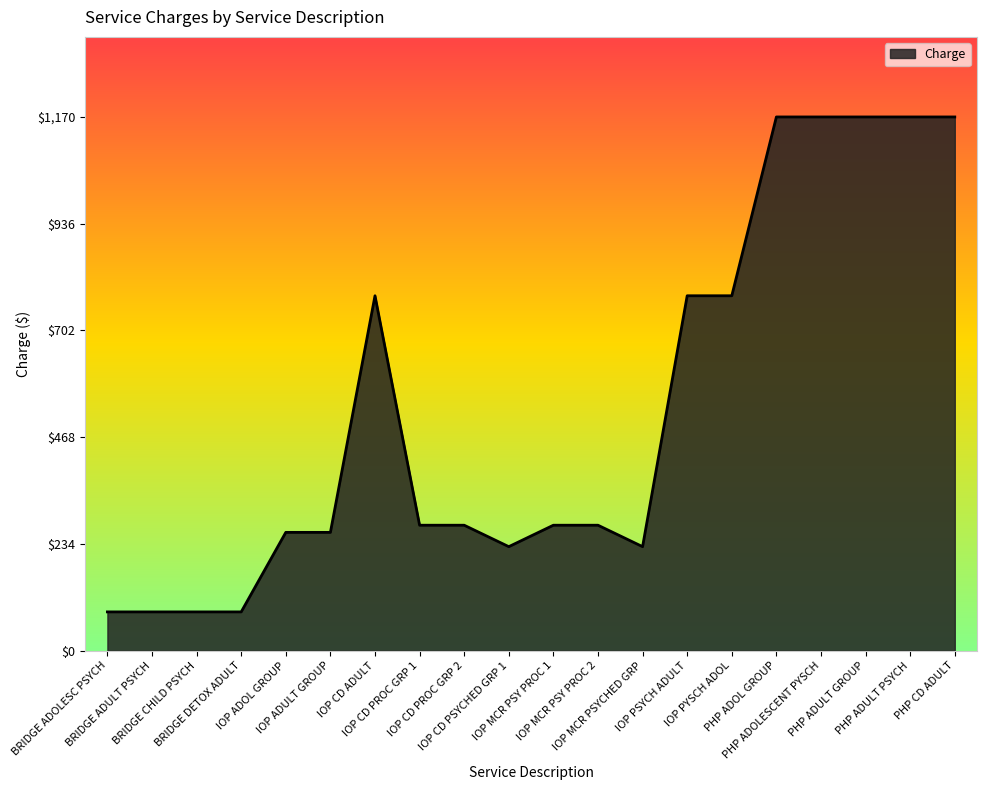

Is it true that the value at IOP CD PSYCHED GRP 1 is 228.0?

True